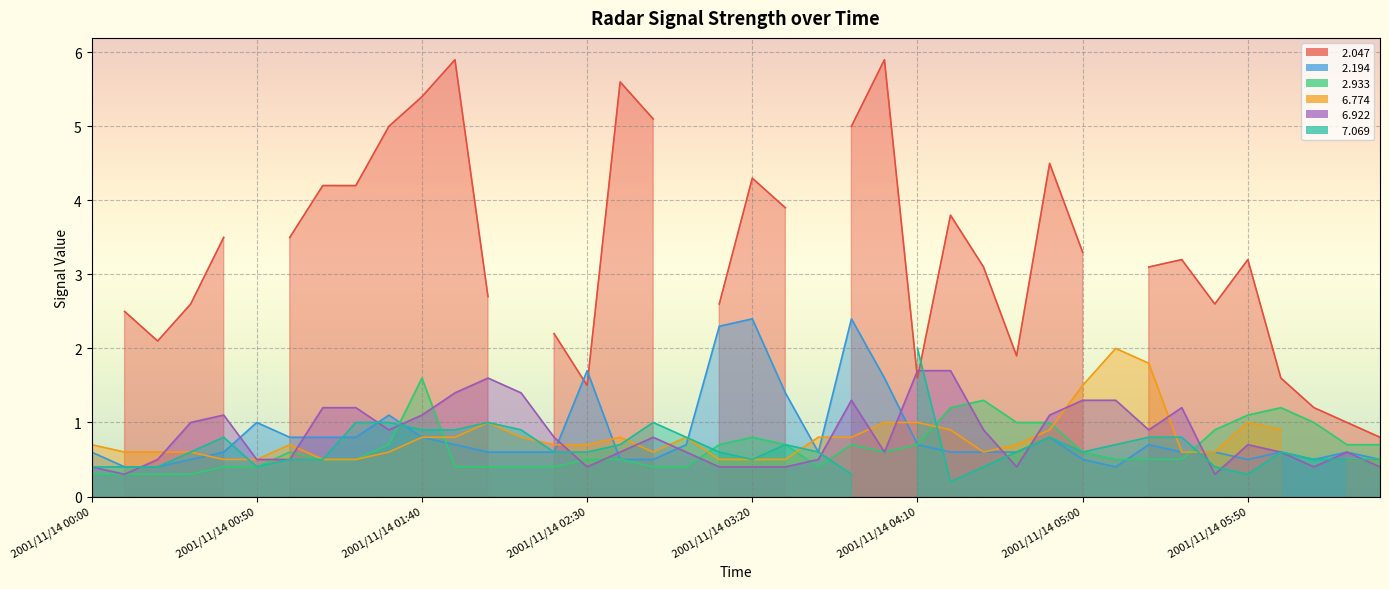

True or false:   2.933 has a value of 0.7 at 2001/11/14 05:20.

False